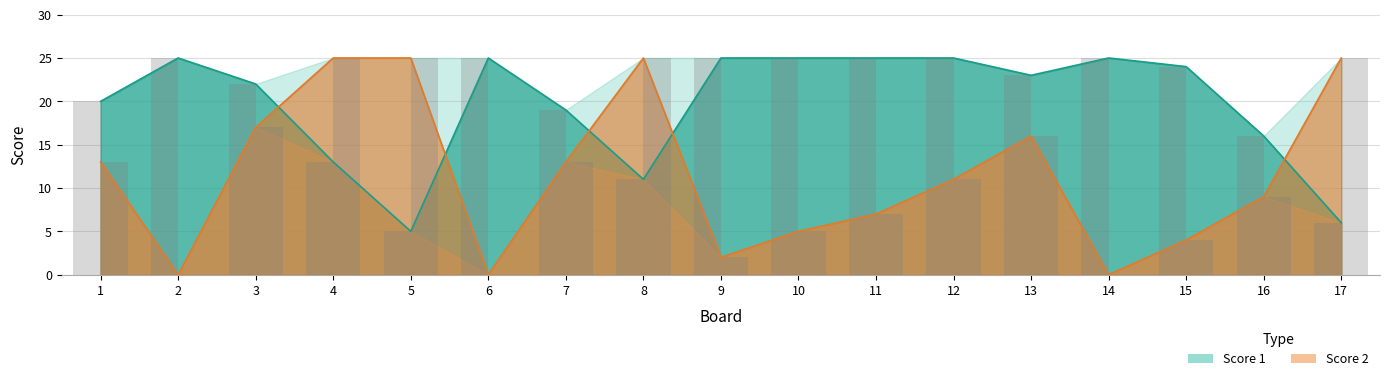

Where does the Score 2 line series first go above 11?

1